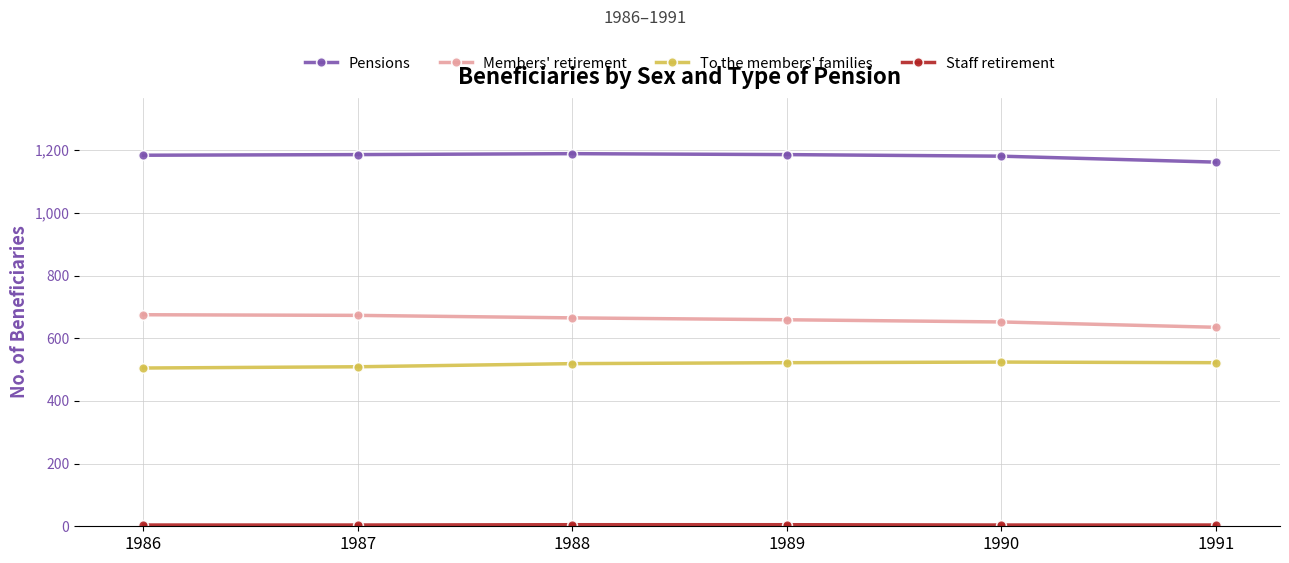

The value of To the members' families at 1988 is 761. True or false?

False